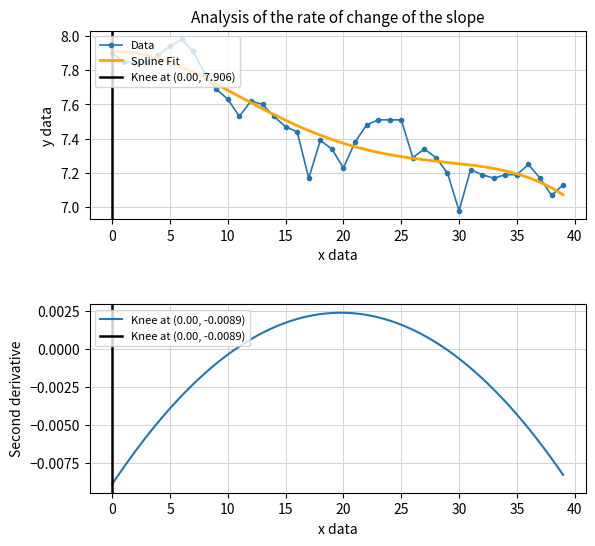

True or false: the data shows 12.7 at 17.

False